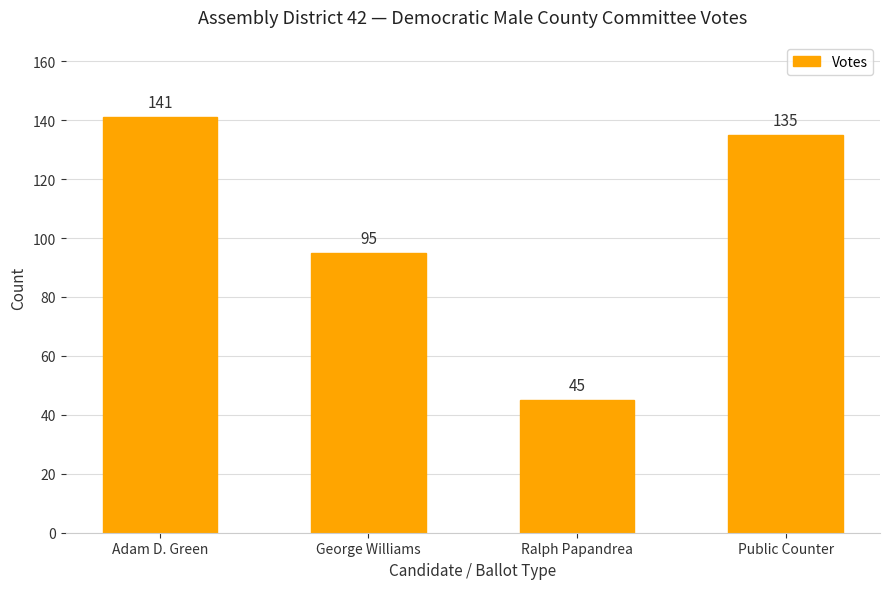

At which label does the data first exceed 135?

Adam D. Green